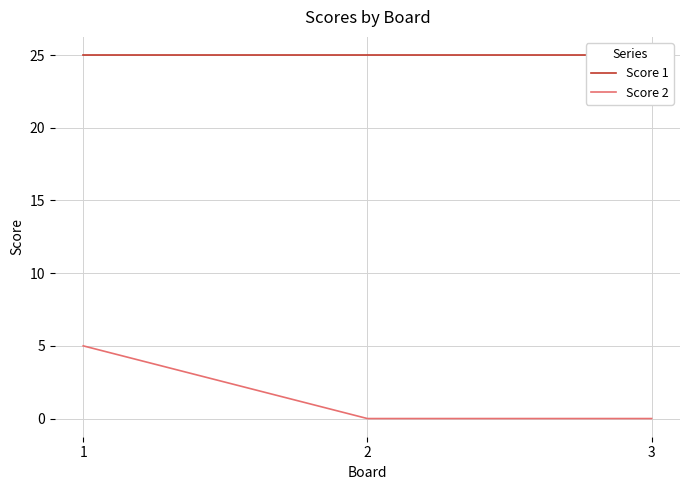

Is it true that Score 2 equals 0 at 2?

True